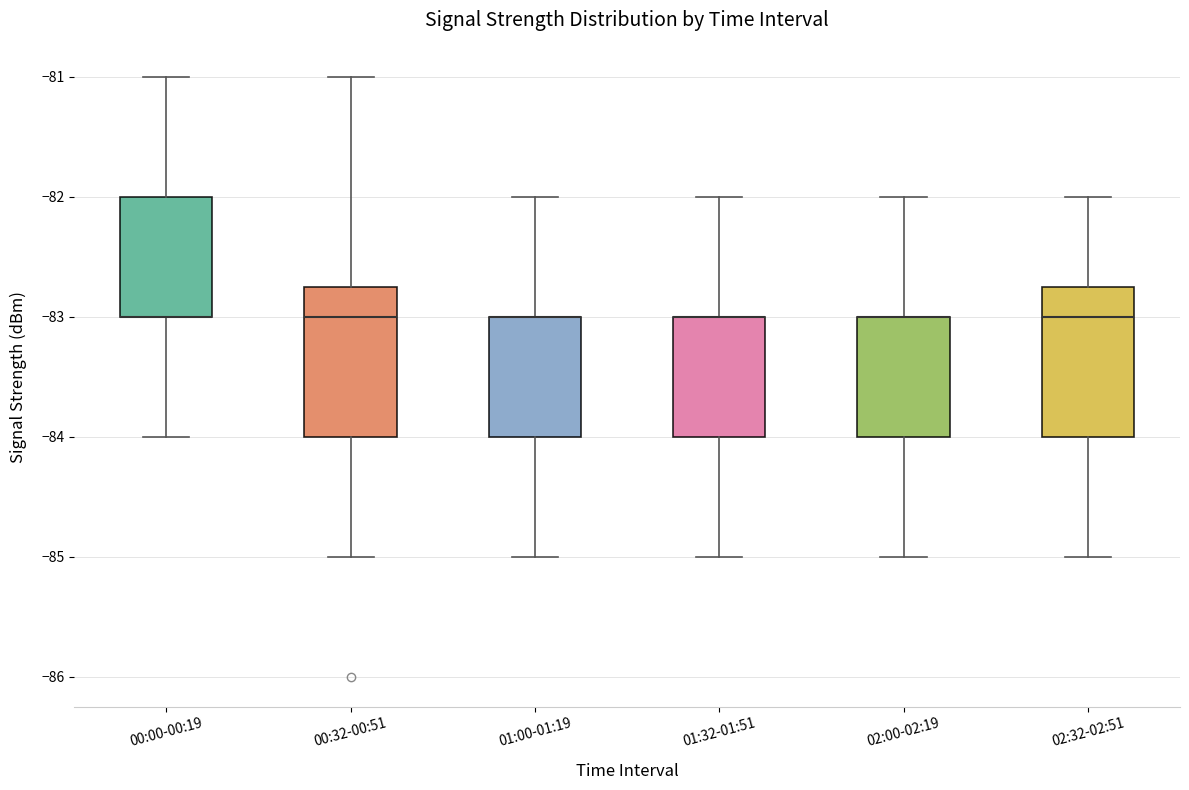

Reading left to right, read every box against the y-axis: the position of its median line, the range the box covers, and the ends of its whiskers. The values are not printed on the chart, so give them approximately, as read against the axis.

00:00-00:19: median -83.0 (drawn on the box's lower edge), box -83.0 to -82.0, whiskers -84.0 to -81.0
00:32-00:51: median -83.0, box -84.0 to -82.7, whiskers -85.0 to -81.0
01:00-01:19: median -83.0 (drawn on the box's upper edge), box -84.0 to -83.0, whiskers -85.0 to -82.0
01:32-01:51: median -83.0 (drawn on the box's upper edge), box -84.0 to -83.0, whiskers -85.0 to -82.0
02:00-02:19: median -83.0 (drawn on the box's upper edge), box -84.0 to -83.0, whiskers -85.0 to -82.0
02:32-02:51: median -83.0, box -84.0 to -82.7, whiskers -85.0 to -82.0